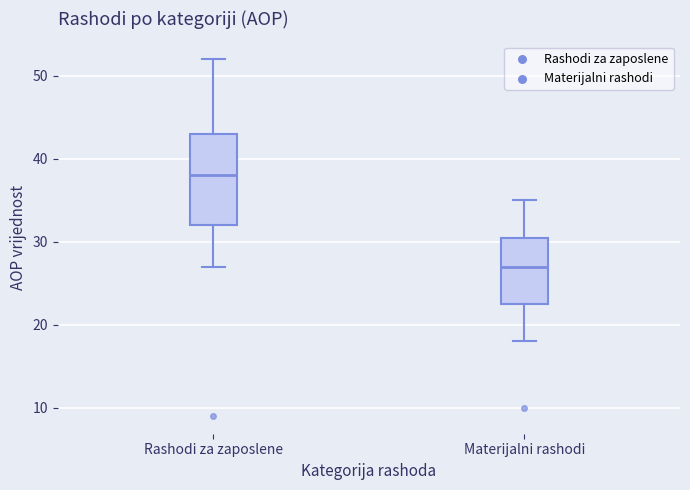

Comparing the boxes themselves (not the whiskers), which one is the tallest?

Rashodi za zaposlene